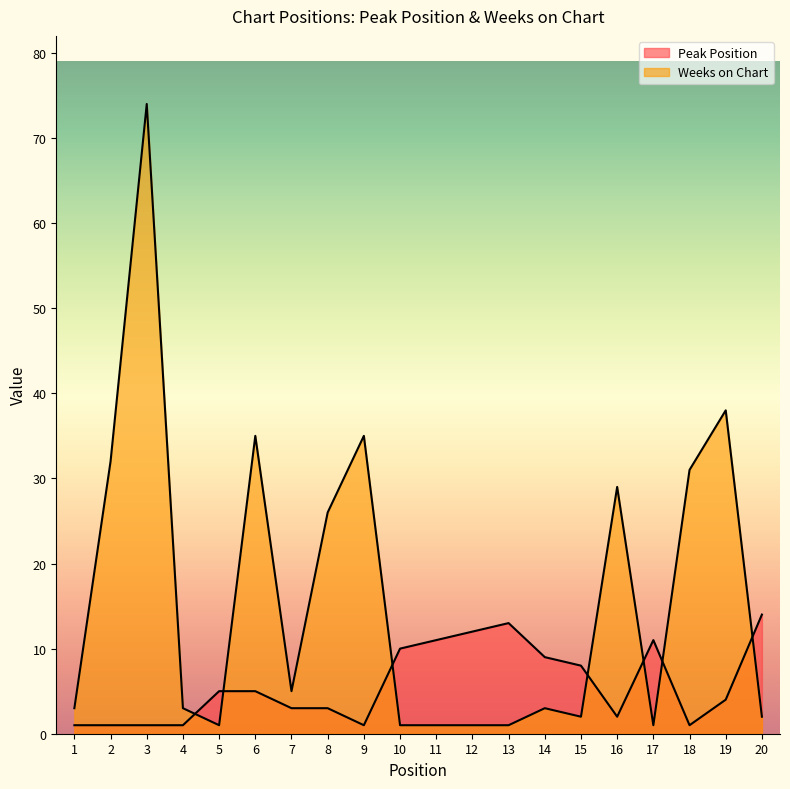

In Weeks on Chart, how many points are higher than both neighbors (excluding endpoints)?

6